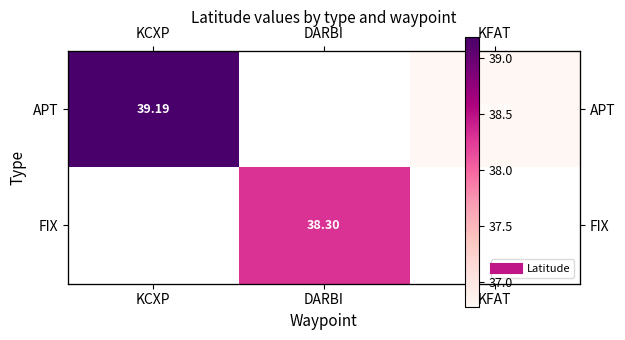

Is the value of FIX at KFAT greater than the value of APT at DARBI?

No